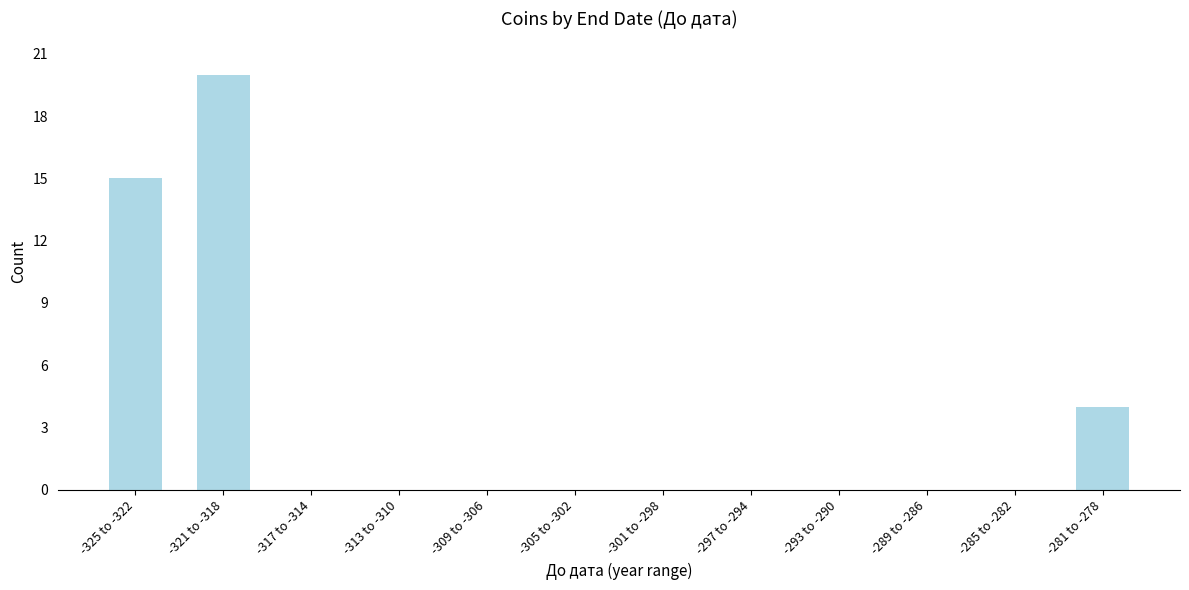

Reading right to left, list all the values displayed in this chart.

-281 to -278=4	-285 to -282=0	-289 to -286=0	-293 to -290=0	-297 to -294=0	-301 to -298=0	-305 to -302=0	-309 to -306=0	-313 to -310=0	-317 to -314=0	-321 to -318=20	-325 to -322=15